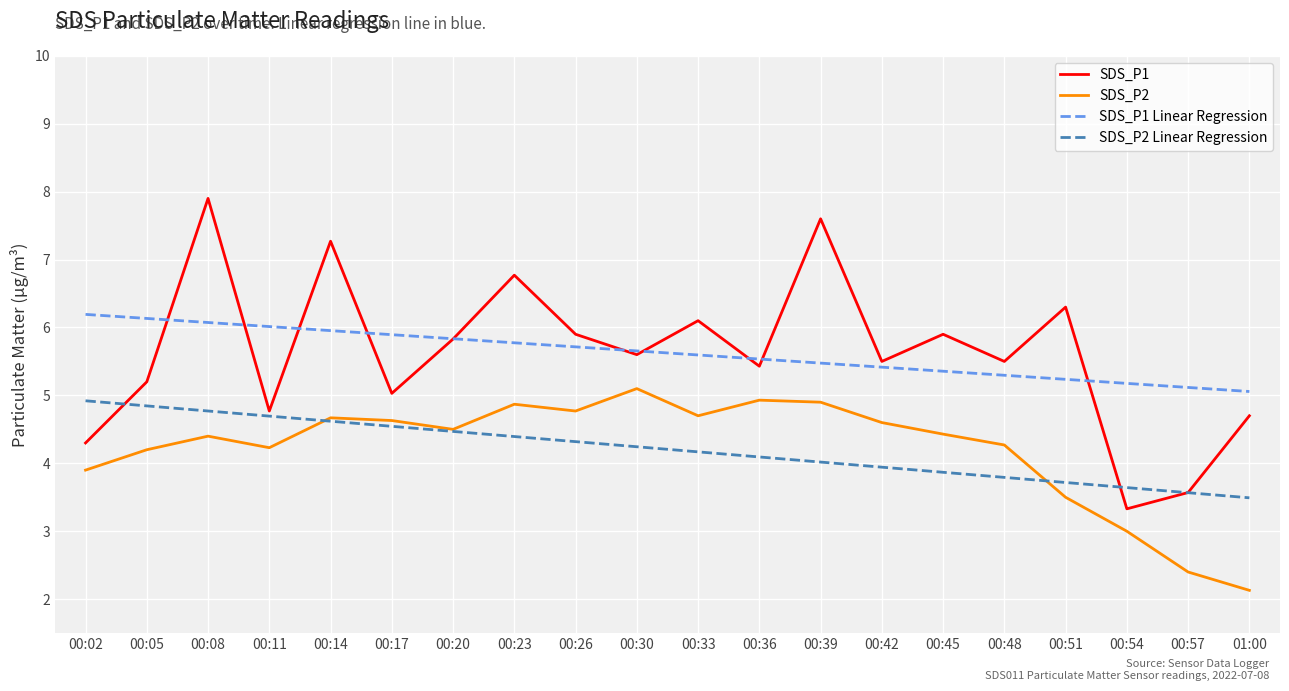

What position from the left is 00:26?

9